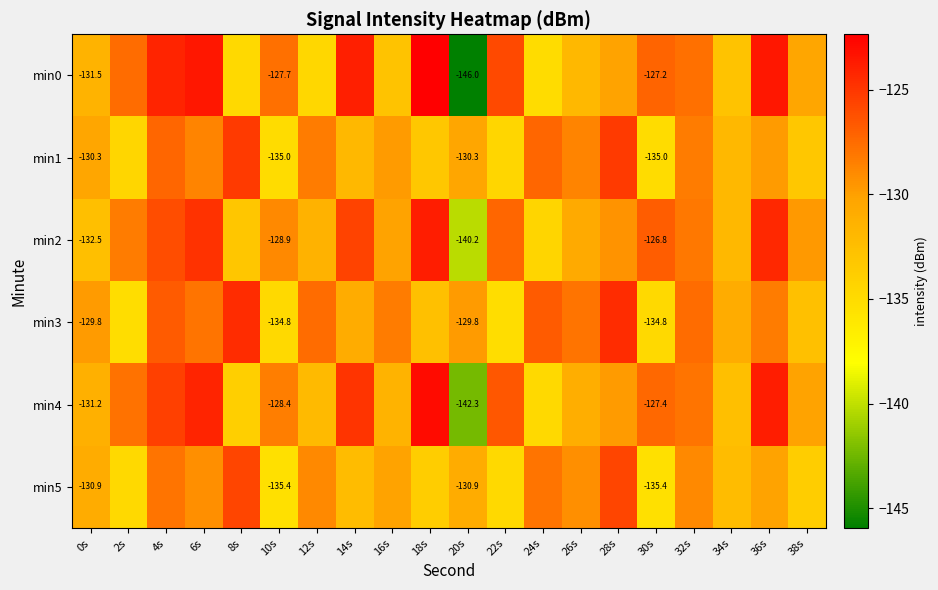

What is the sum of the min3 values at 10s and 6s?

-262.7